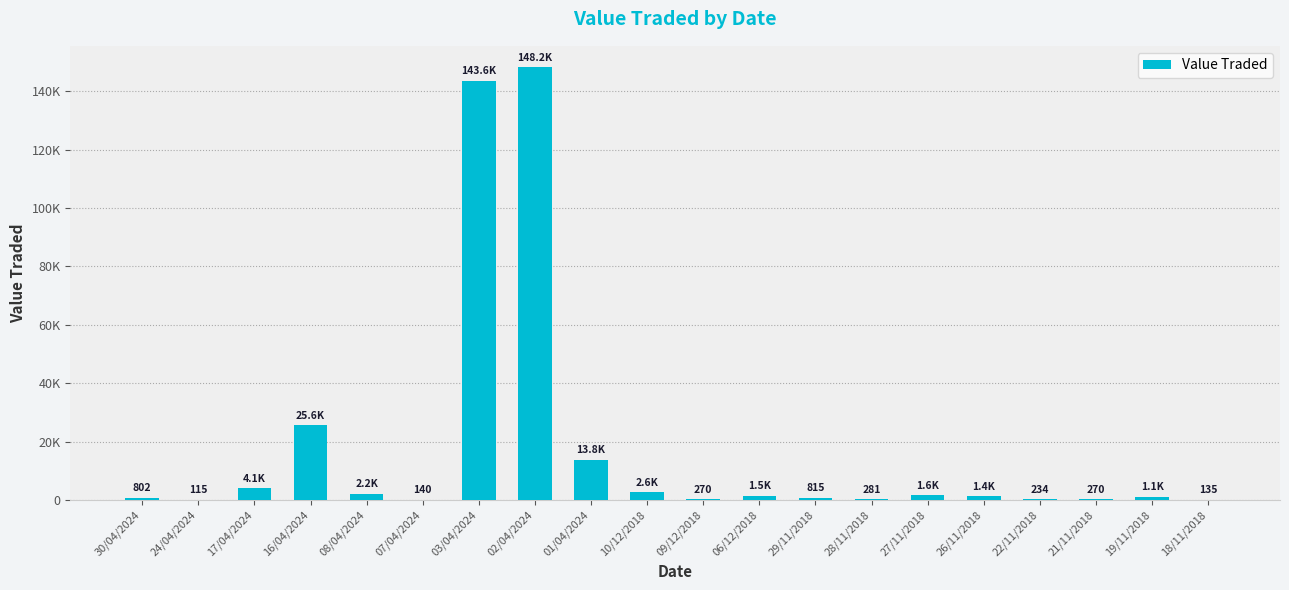

What is the change in value from 19/11/2018 to 18/11/2018?

-945